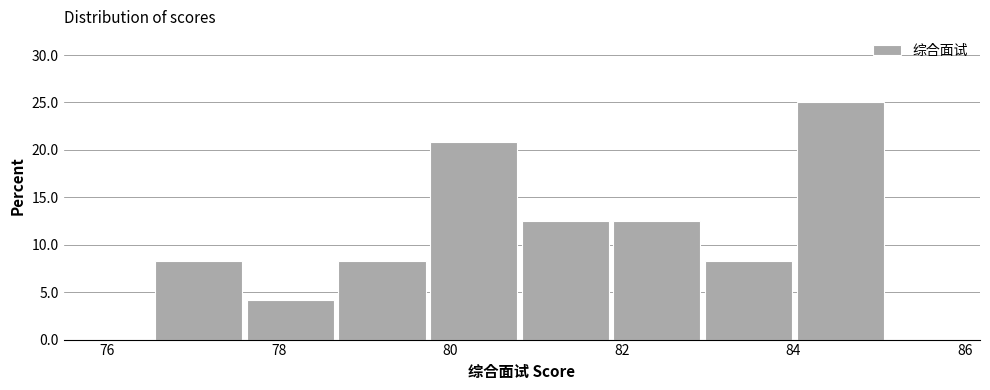

Over which range of the x-axis is the bar tallest?

84.0 to 85.2